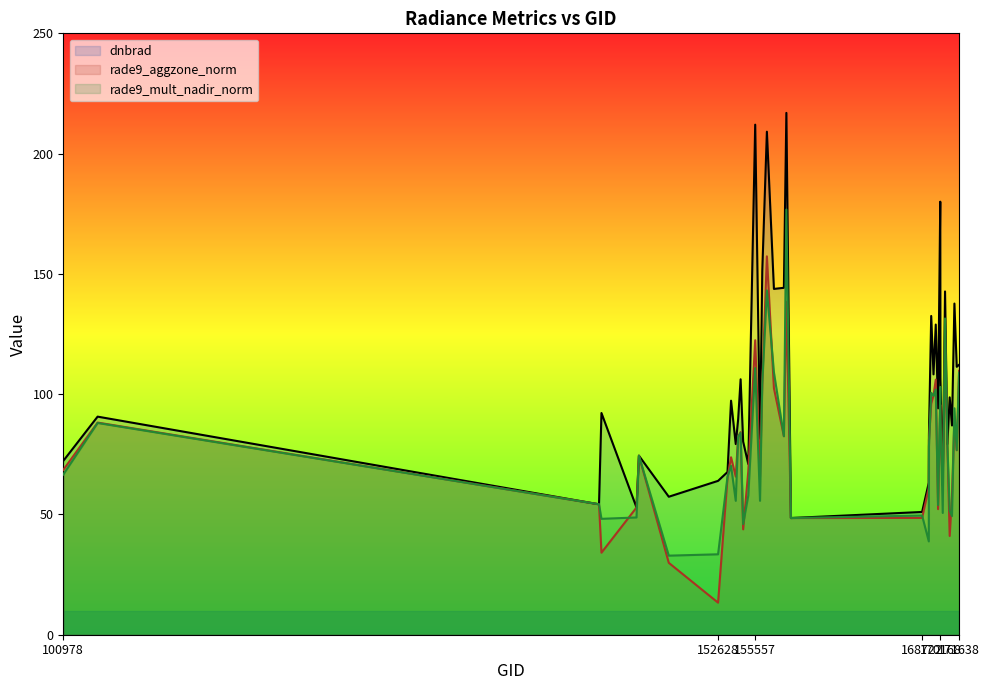

What is the approximate value of rade9_mult_nadir_norm at 158016?

176.8